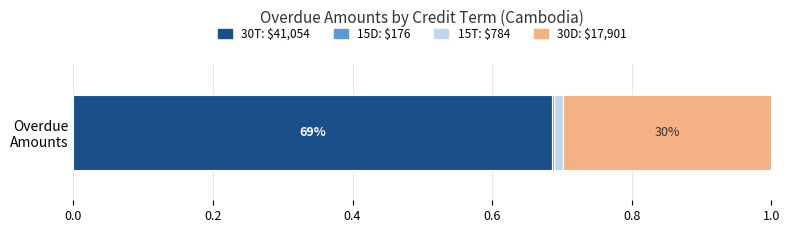

Reading right to left, what are all the values shown in this chart?

30D=17900.8	15T=784.0	15D=176.0	30T=41054.0